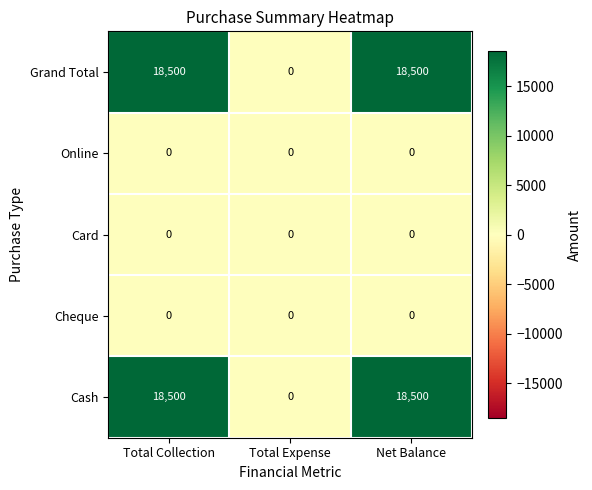

What is the greatest value displayed?

18500